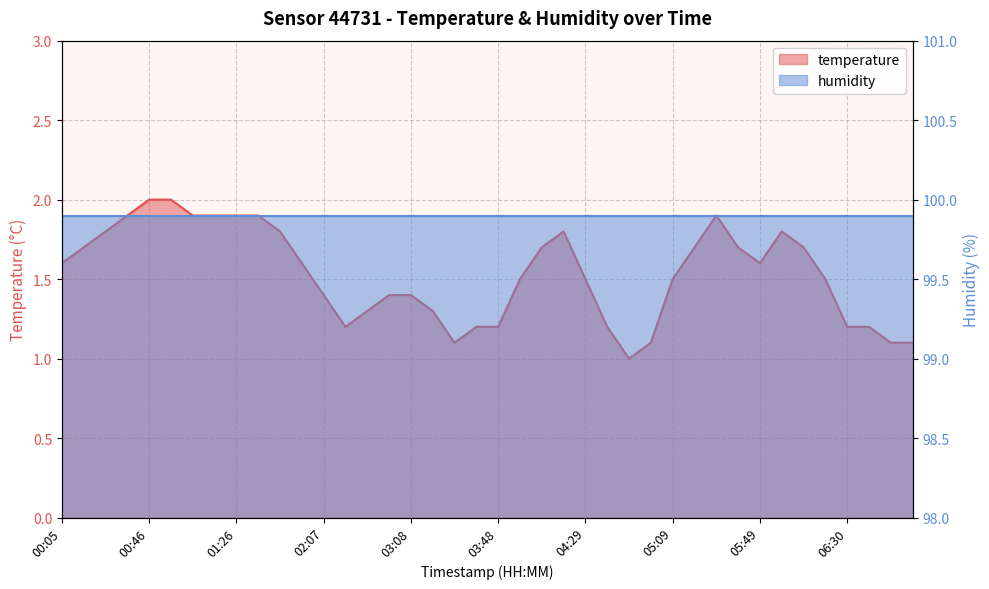

What is the ratio of the value at 00:36 to the value at 02:07?

1.4